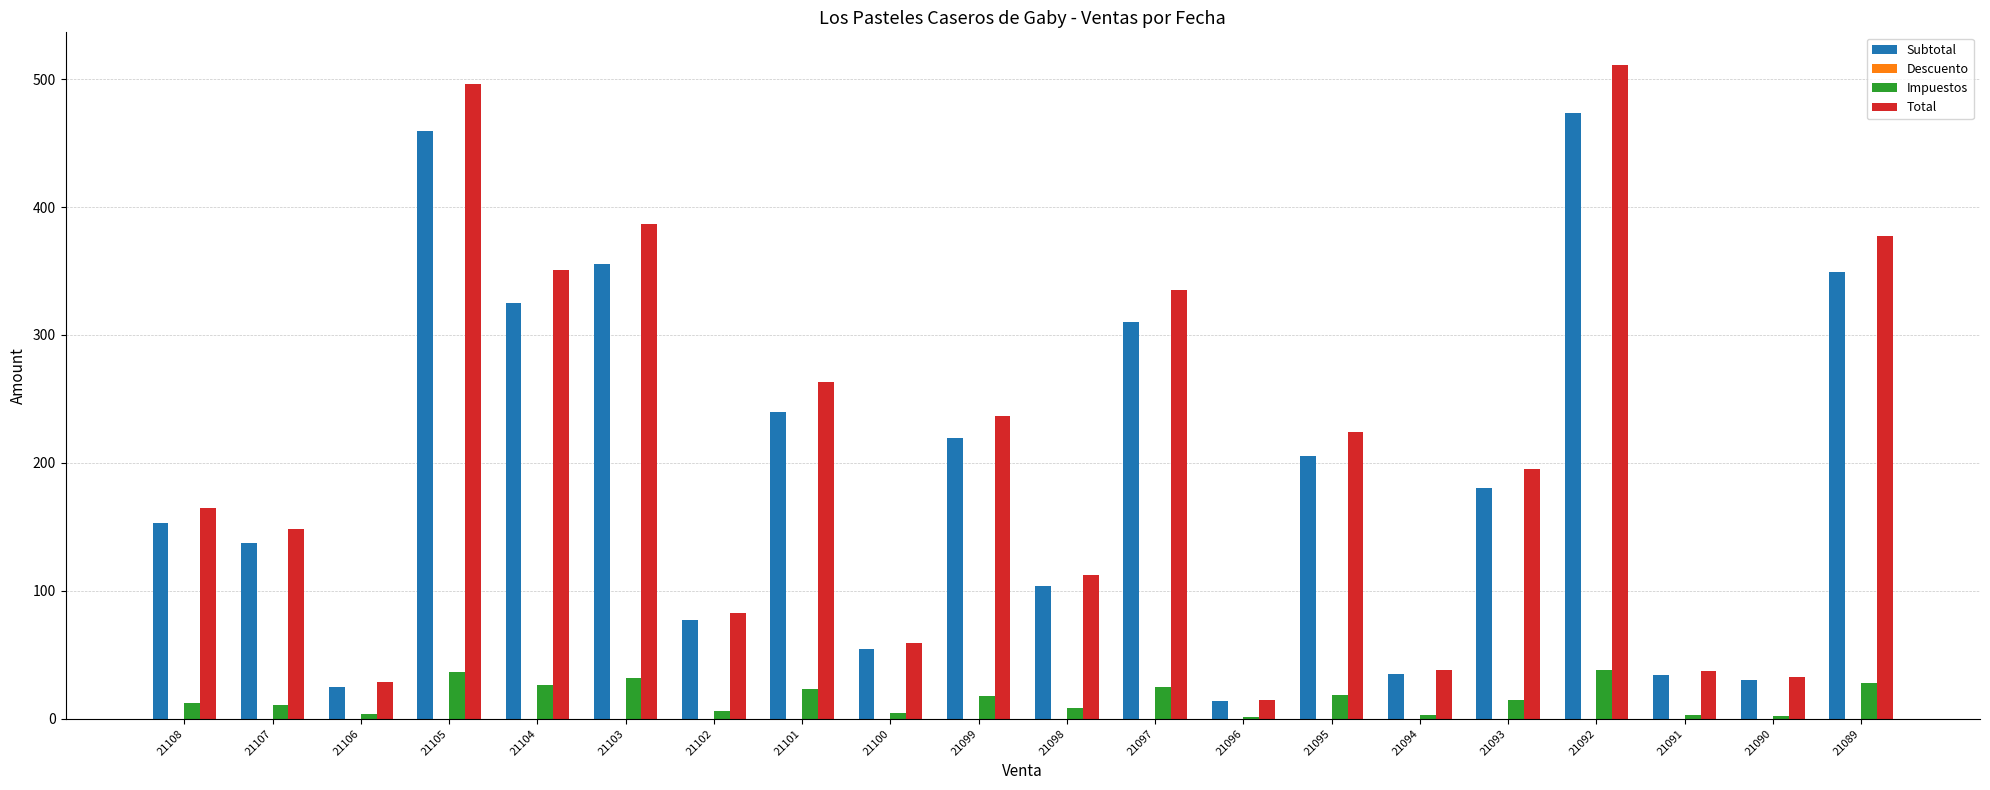

Which label corresponds to the largest value in the chart?

21092